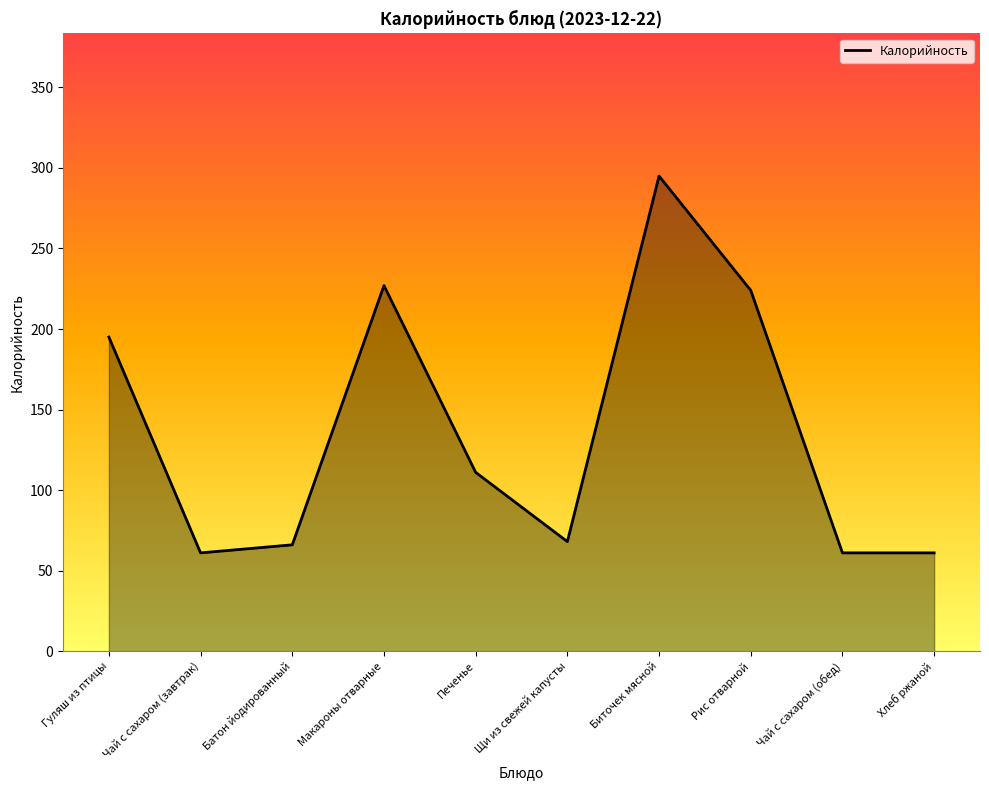

Does the chart have visible grid lines?

No